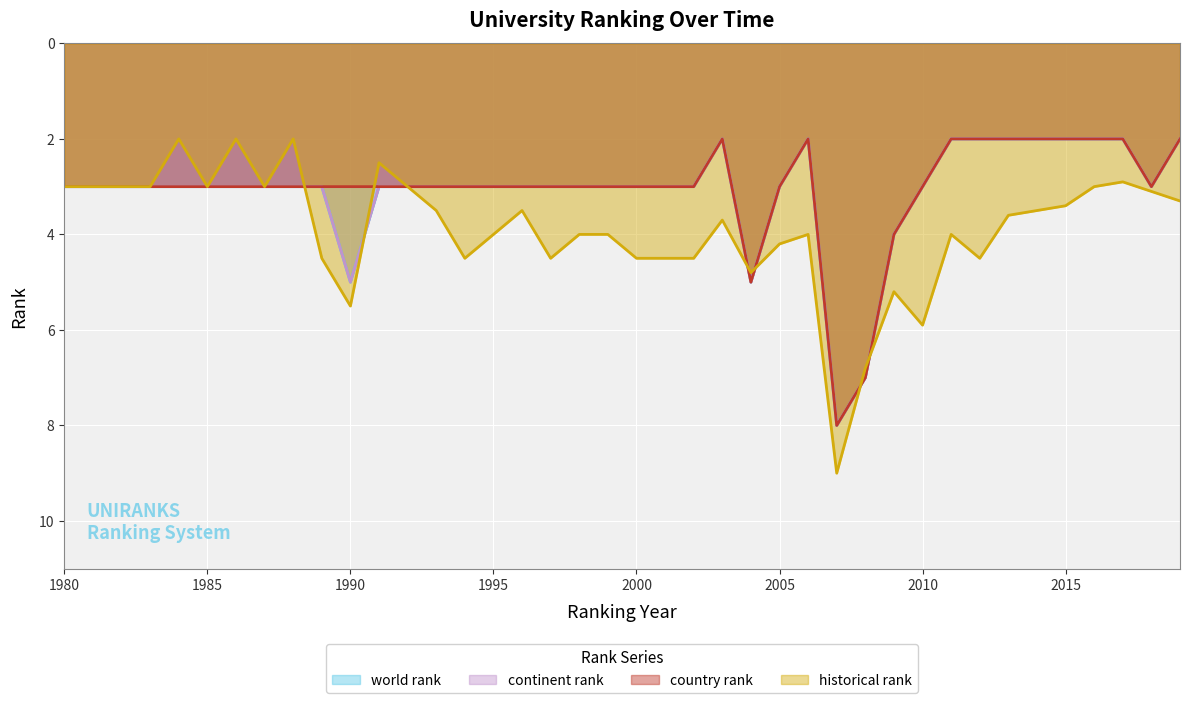

Reading left to right, extract all data points from this chart.

world rank: 3.0	3.0	3.0	3.0	3.0	3.0	3.0	3.0	3.0	3.0	5.0	3.0	3.0	3.0	3.0	3.0	3.0	3.0	3.0	3.0	3.0	3.0	3.0	2.0	5.0	3.0	2.0	8.0	7.0	4.0	3.0	2.0	2.0	2.0	2.0	2.0	2.0	2.0	3.0	2.0
continent rank: 3.0	3.0	3.0	3.0	3.0	3.0	3.0	3.0	3.0	3.0	5.0	3.0	3.0	3.0	3.0	3.0	3.0	3.0	3.0	3.0	3.0	3.0	3.0	2.0	5.0	3.0	2.0	8.0	7.0	4.0	3.0	2.0	2.0	2.0	2.0	2.0	2.0	2.0	3.0	2.0
country rank: 3.0	3.0	3.0	3.0	3.0	3.0	3.0	3.0	3.0	3.0	3.0	3.0	3.0	3.0	3.0	3.0	3.0	3.0	3.0	3.0	3.0	3.0	3.0	2.0	5.0	3.0	2.0	8.0	7.0	4.0	3.0	2.0	2.0	2.0	2.0	2.0	2.0	2.0	3.0	2.0
historical rank: 3.0	3.0	3.0	3.0	2.0	3.0	2.0	3.0	2.0	4.5	5.5	2.5	3.0	3.5	4.5	4.0	3.5	4.5	4.0	4.0	4.5	4.5	4.5	3.7	4.8	4.2	4.0	9.0	6.8	5.2	5.9	4.0	4.5	3.6	3.5	3.4	3.0	2.9	3.1	3.3